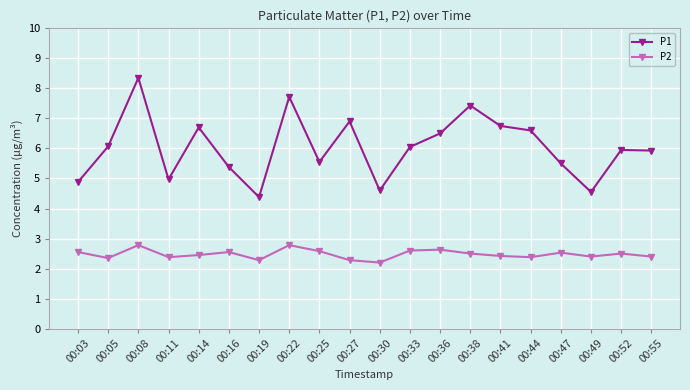

What is the spread (max minus min) of values at 00:22?

4.9